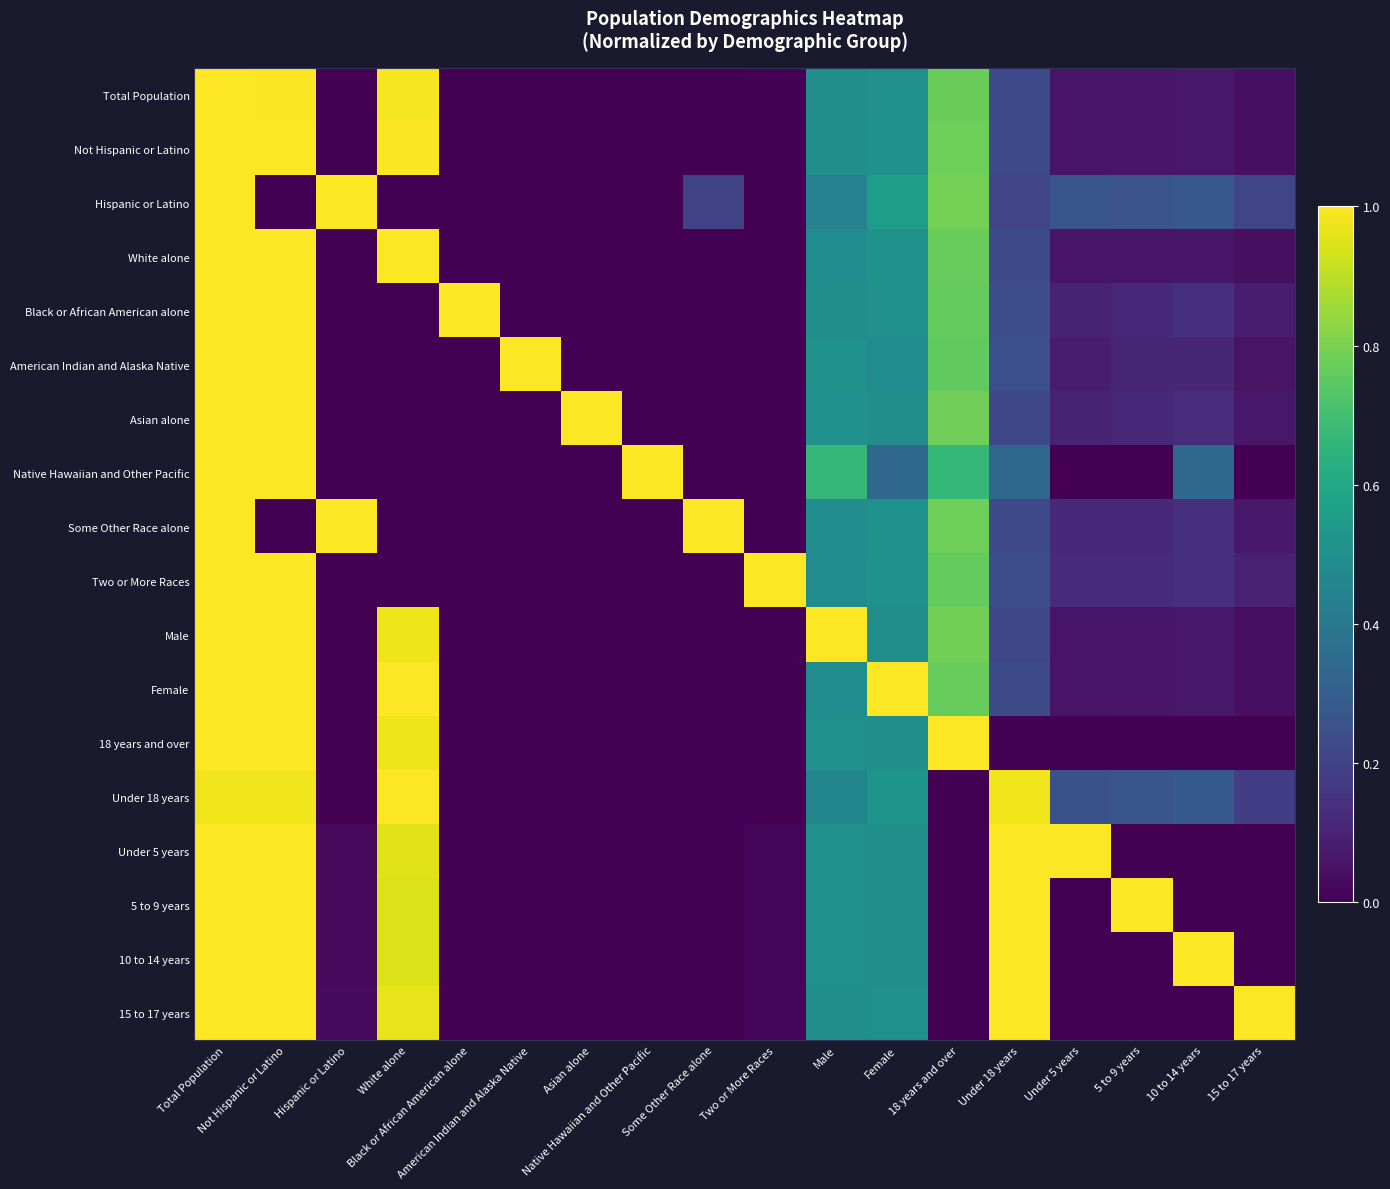

At how many categories does at least one series exceed 0?

18